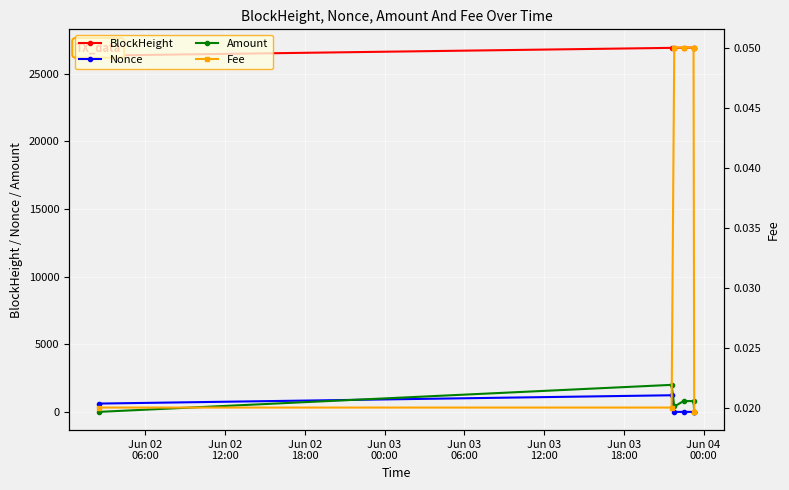

What is the value of the BlockHeight point at the 5th from the left?

26947.0